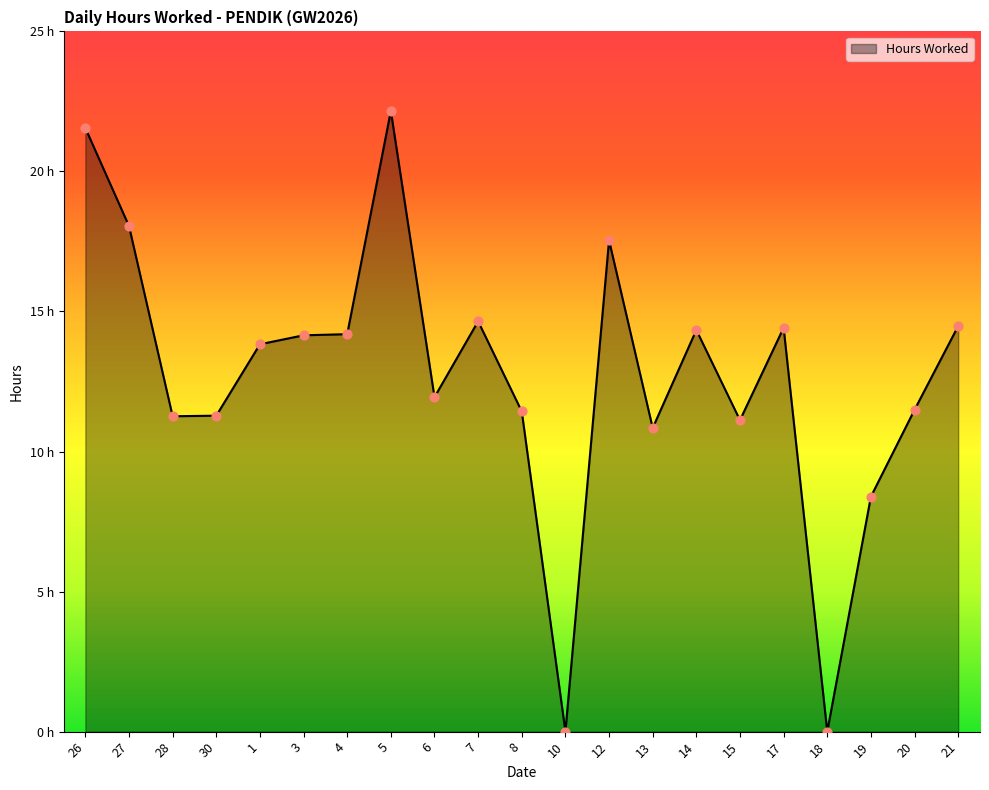

Between 8 and 12, which is larger?

12